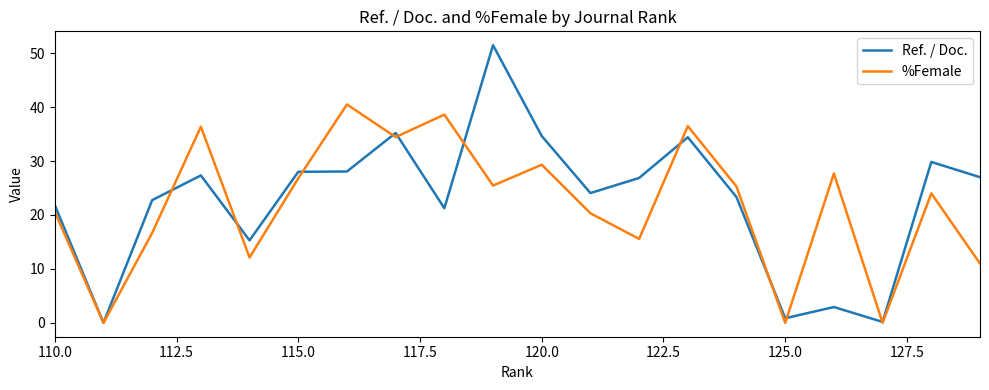

True or false: %Female has a value of 4.3 at 110.0.

False